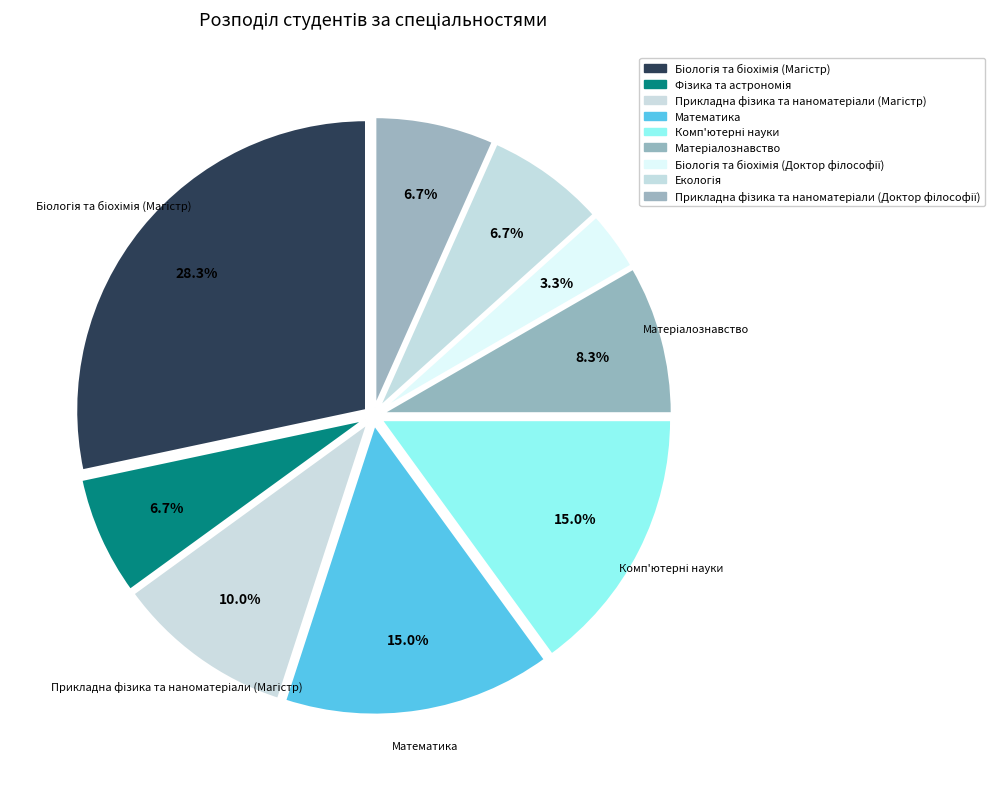

To the nearest percent, what is the average slice percentage?

11%